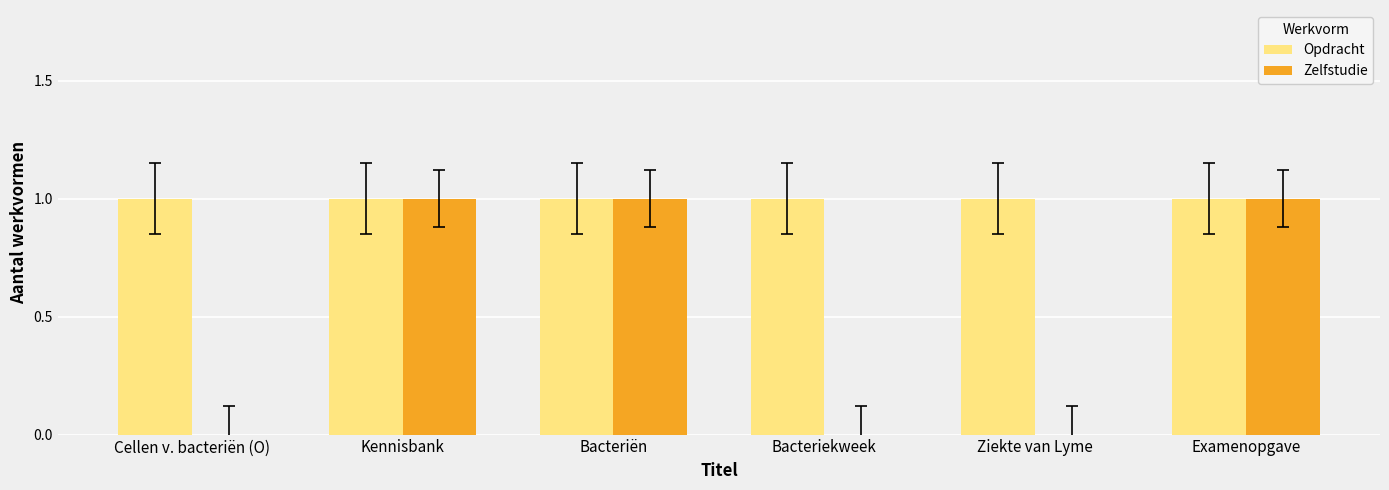

The Opdracht series shows 1 at Examenopgave. True or false?

True